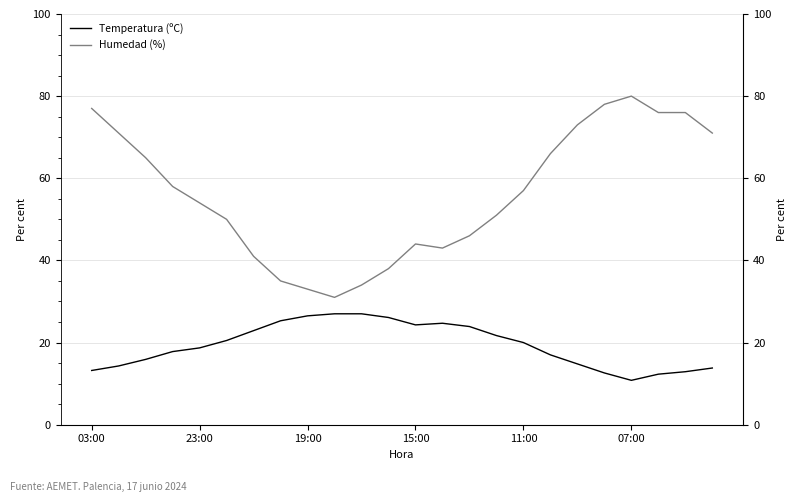

What is the average value of the Temperatura (ºC) series?

19.3